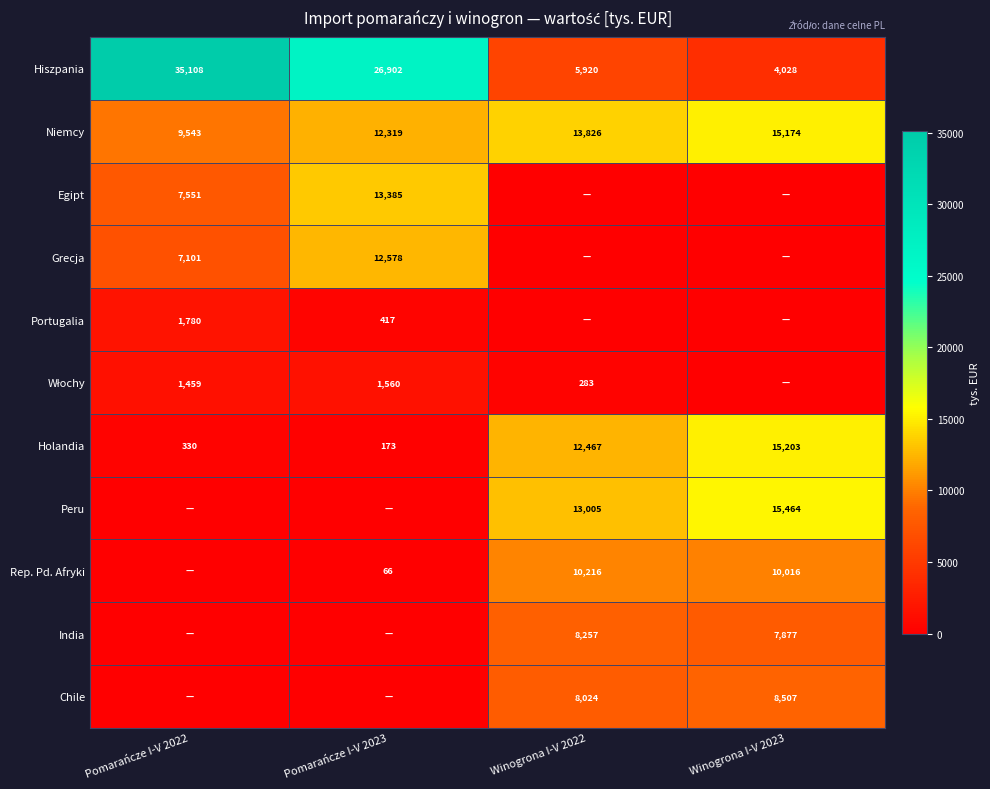

Which label corresponds to the largest value in the chart?

Pomarańcze I-V 2022